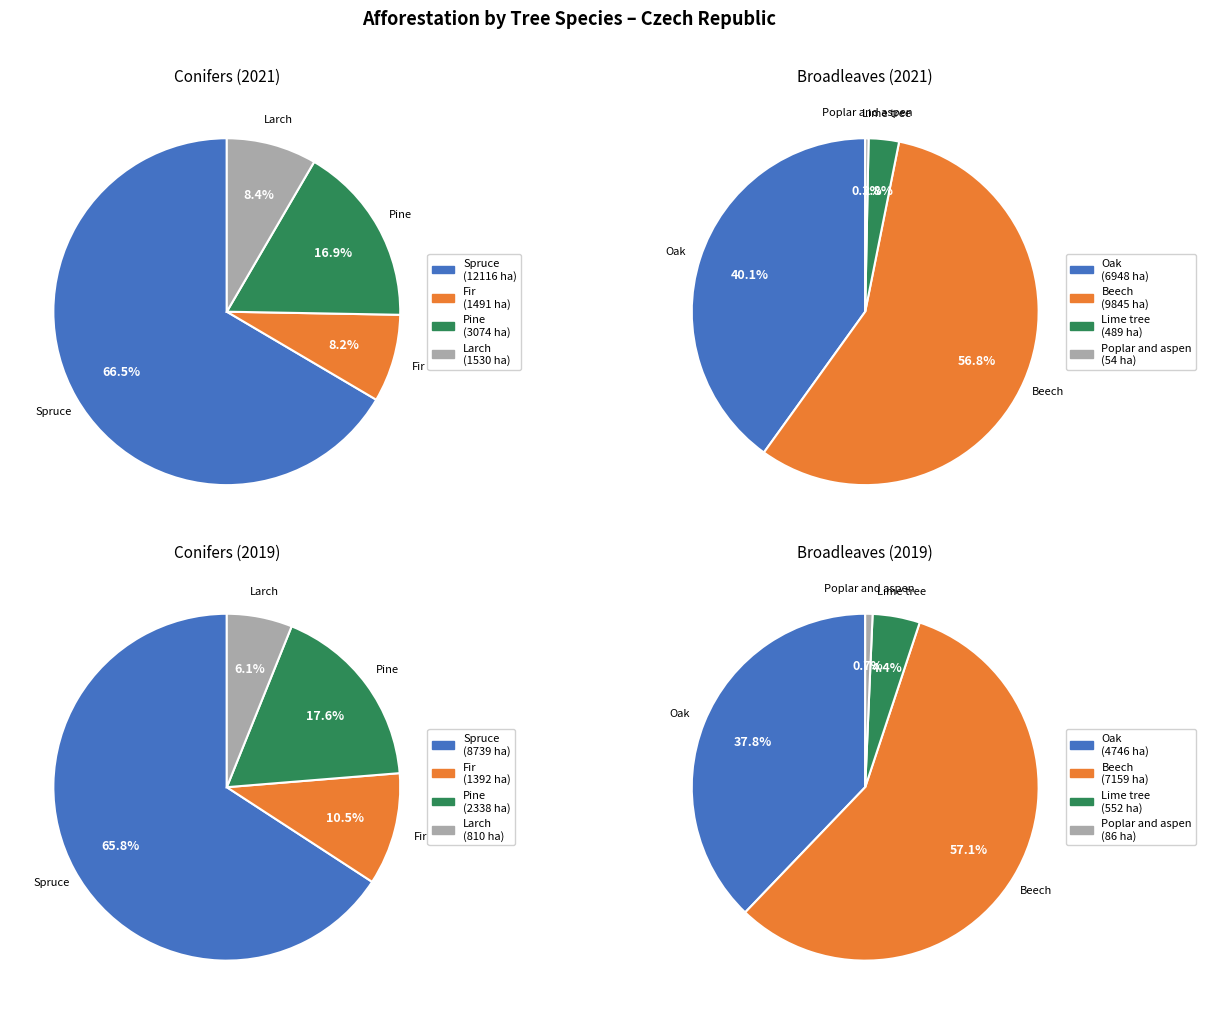

Combined, do borovice and dub account for over 50%?

No